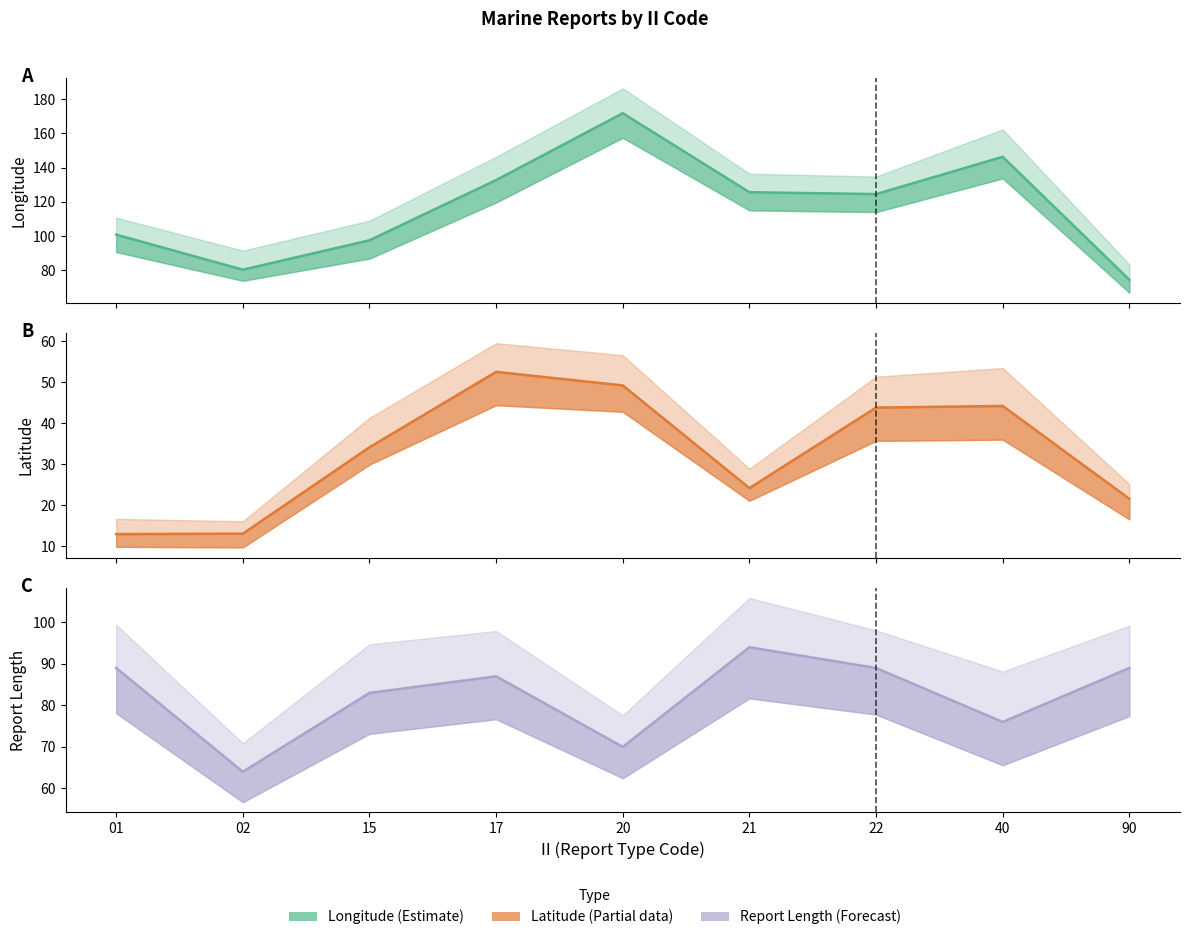

What is the value of the LAT line point at the 4th from the left?

52.5